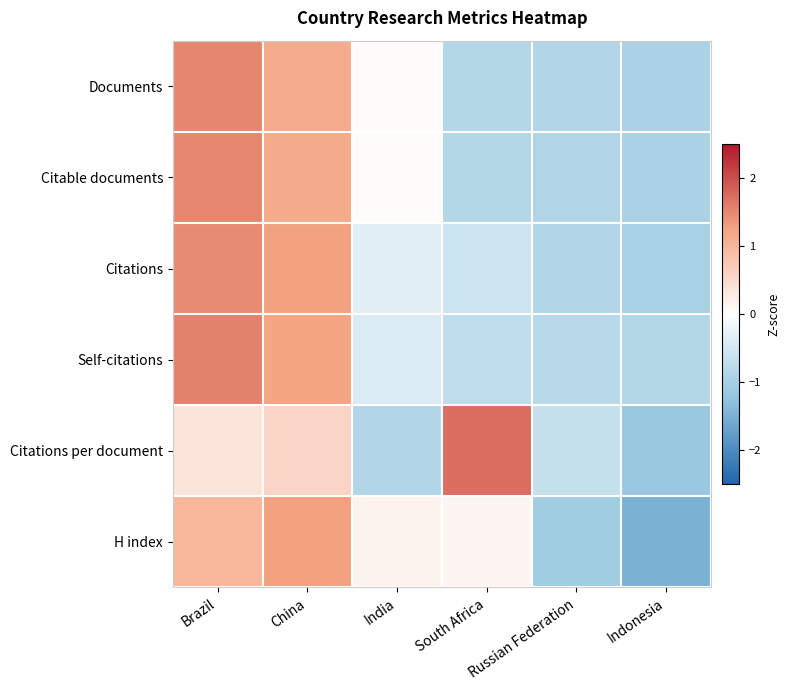

Reading left to right, extract all data points from this chart.

Documents: Brazil=1.5	China=1.1	India=0.0	South Africa=-0.9	Russian Federation=-0.9	Indonesia=-1.0
Citable documents: Brazil=1.5	China=1.2	India=0.0	South Africa=-0.9	Russian Federation=-0.9	Indonesia=-1.0
Citations: Brazil=1.5	China=1.3	India=-0.3	South Africa=-0.6	Russian Federation=-0.9	Indonesia=-1.0
Self-citations: Brazil=1.5	China=1.2	India=-0.4	South Africa=-0.7	Russian Federation=-0.8	Indonesia=-0.8
Citations per document: Brazil=0.4	China=0.6	India=-0.9	South Africa=1.7	Russian Federation=-0.6	Indonesia=-1.2
H index: Brazil=1.0	China=1.3	India=0.2	South Africa=0.1	Russian Federation=-1.1	Indonesia=-1.5